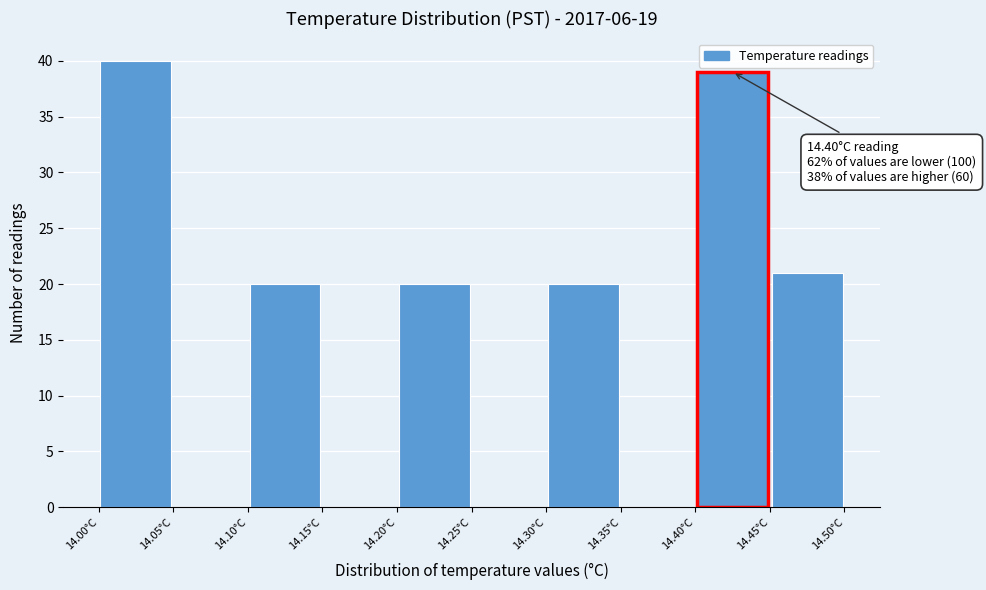

Which range on the x-axis has the tallest bar?

14.00 to 14.05